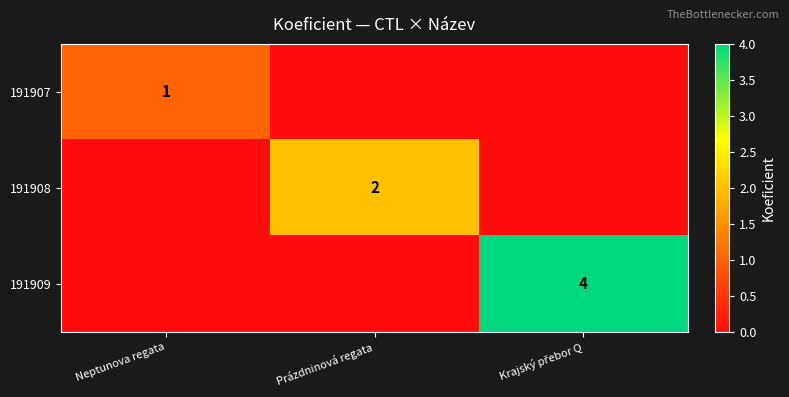

Is it true that 191908 equals 2 at Prázdninová regata?

True